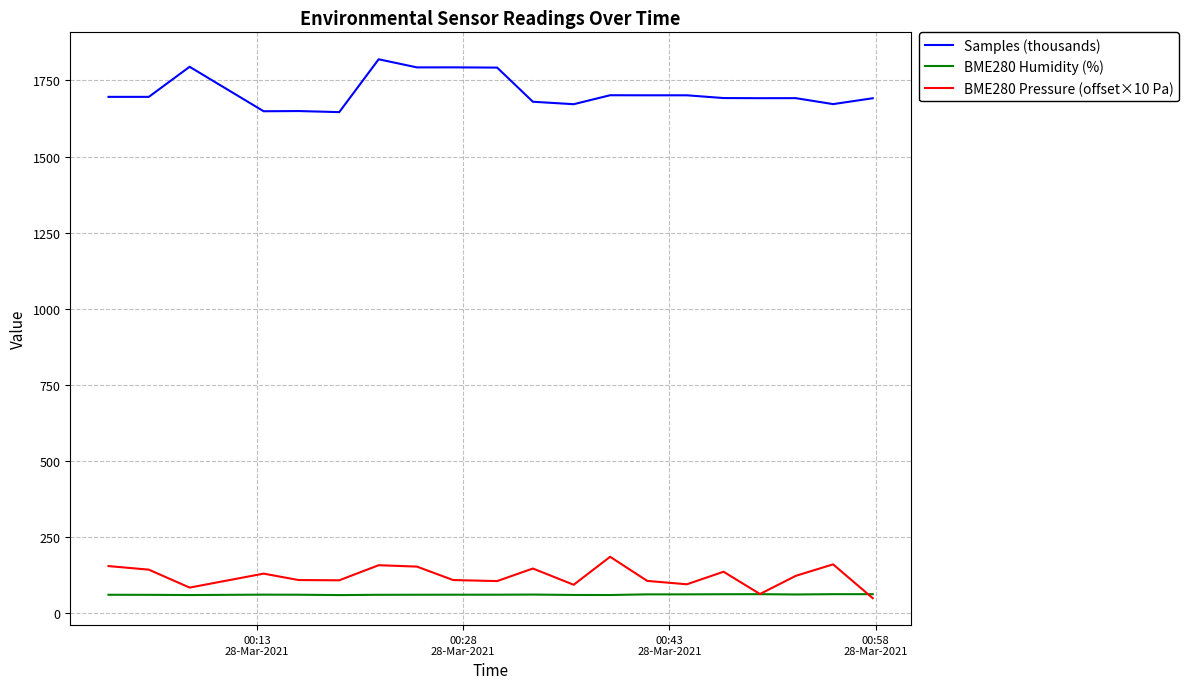

How many values in the Samples (thousands) series exceed 1696?

10